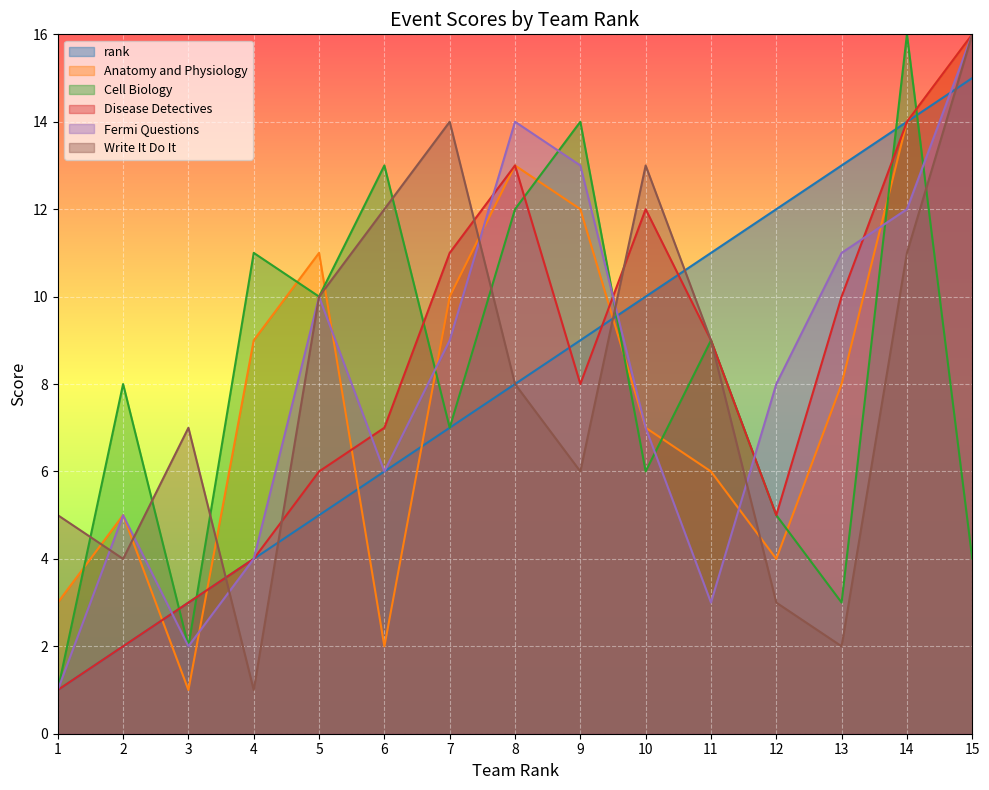

What is the minimum value for rank?

1